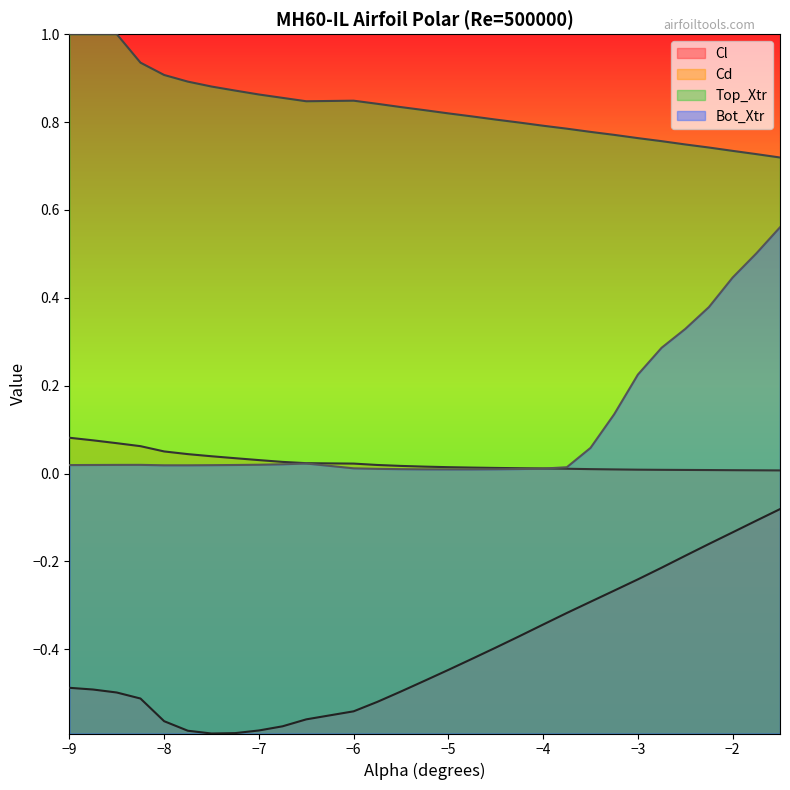

Rank the series by their maximum value, from lowest to highest.

Cl, Cd, Bot_Xtr, Top_Xtr